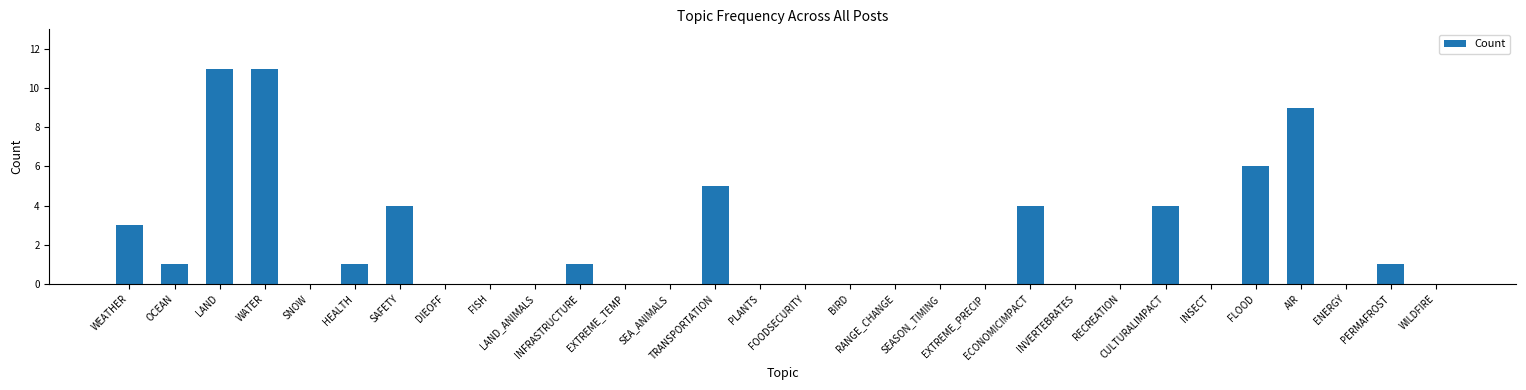

Are the bars horizontal?

No